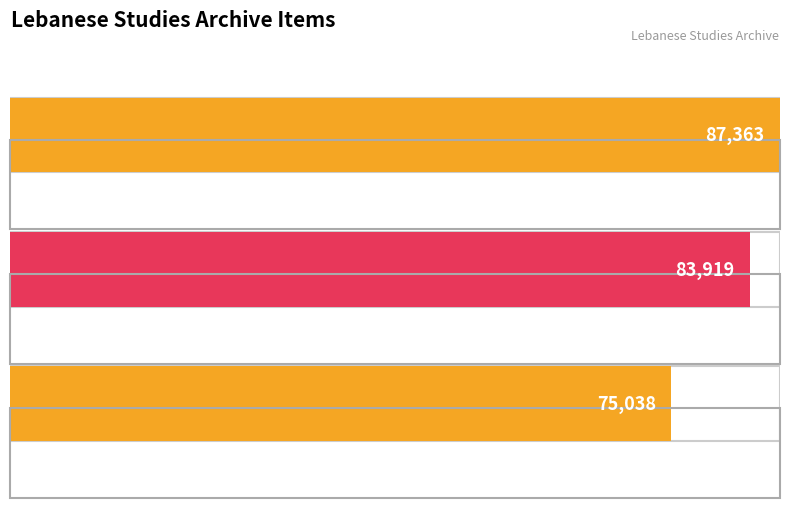

Approximately how many times larger is the value at SFSLAC General Information Handbook compared to The 2007 SFSLAC Scholarship and Charity?

0.9